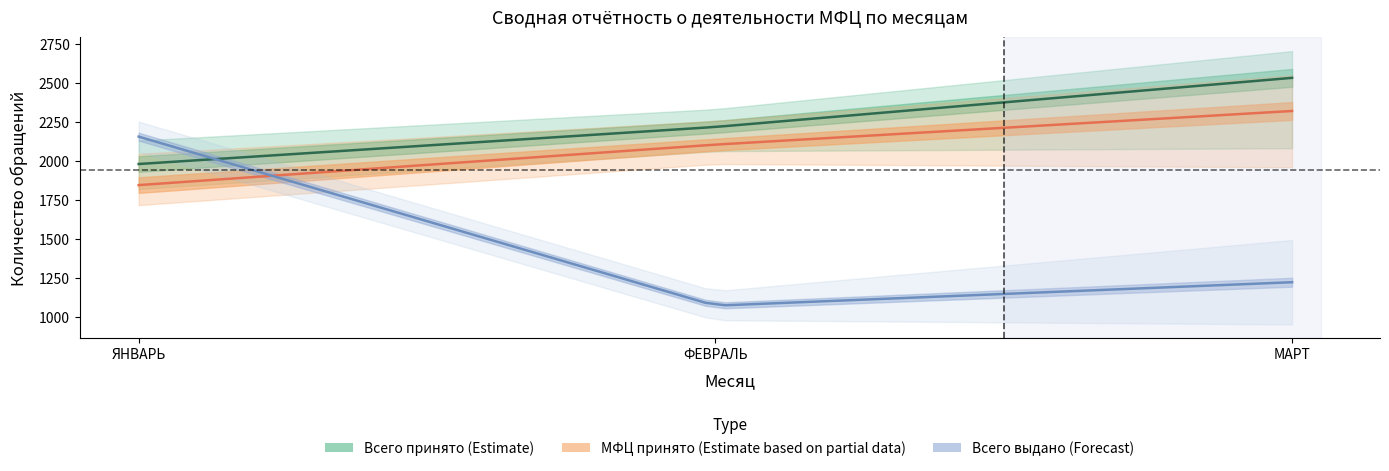

Between Февраль-принято and Февраль-выдано, which is larger?

Февраль-принято